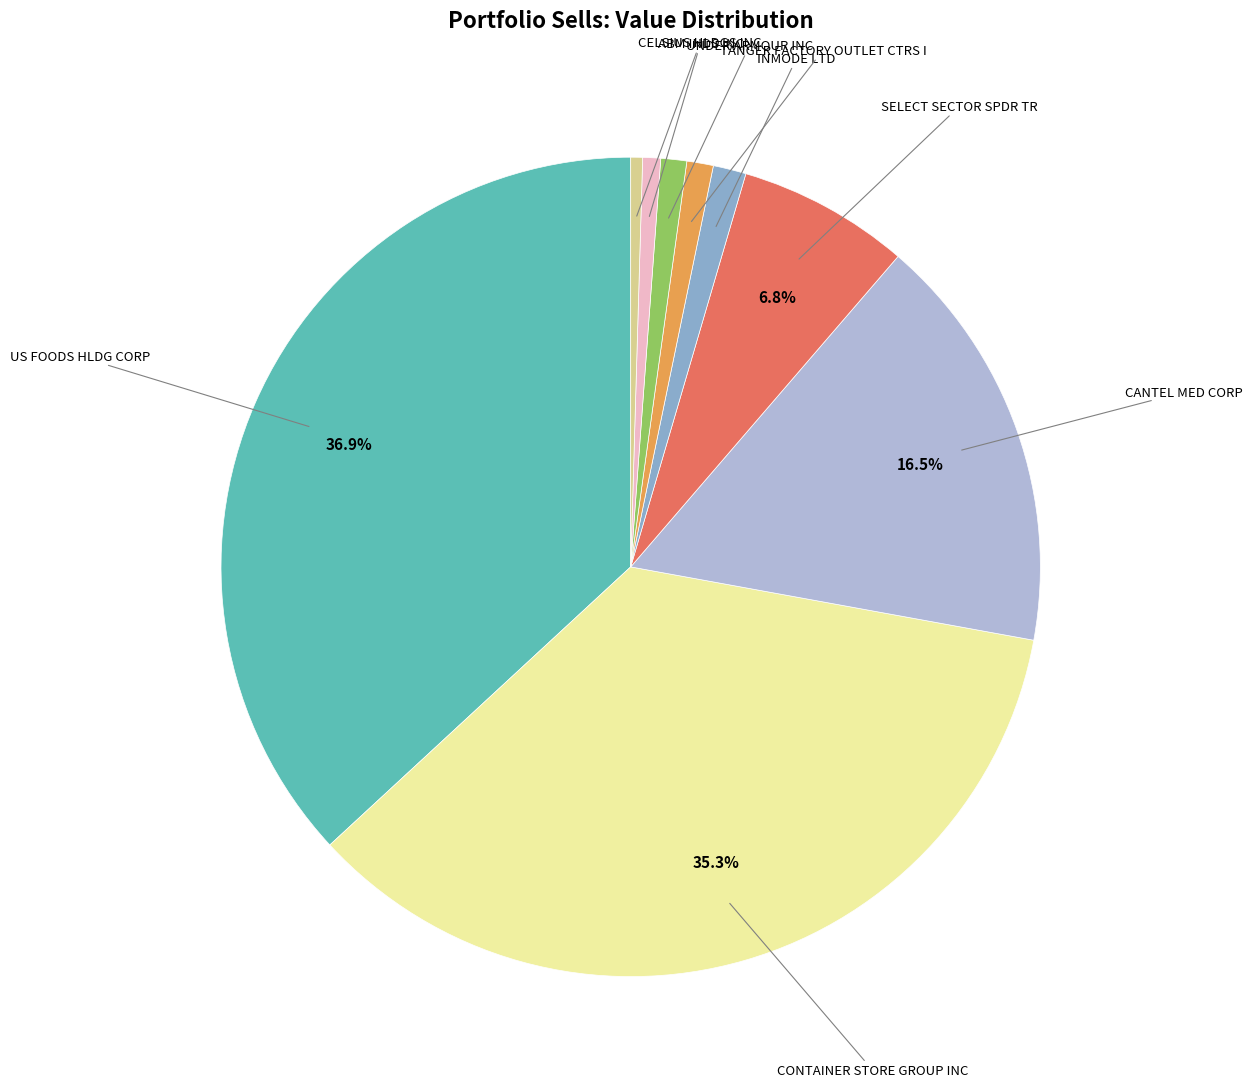

Is there a majority slice in this chart?

No